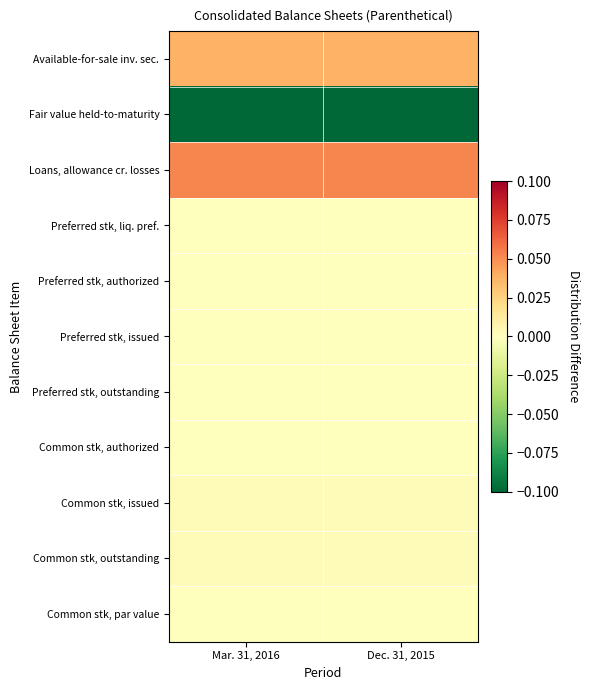

What is the smallest value displayed?

-1.0